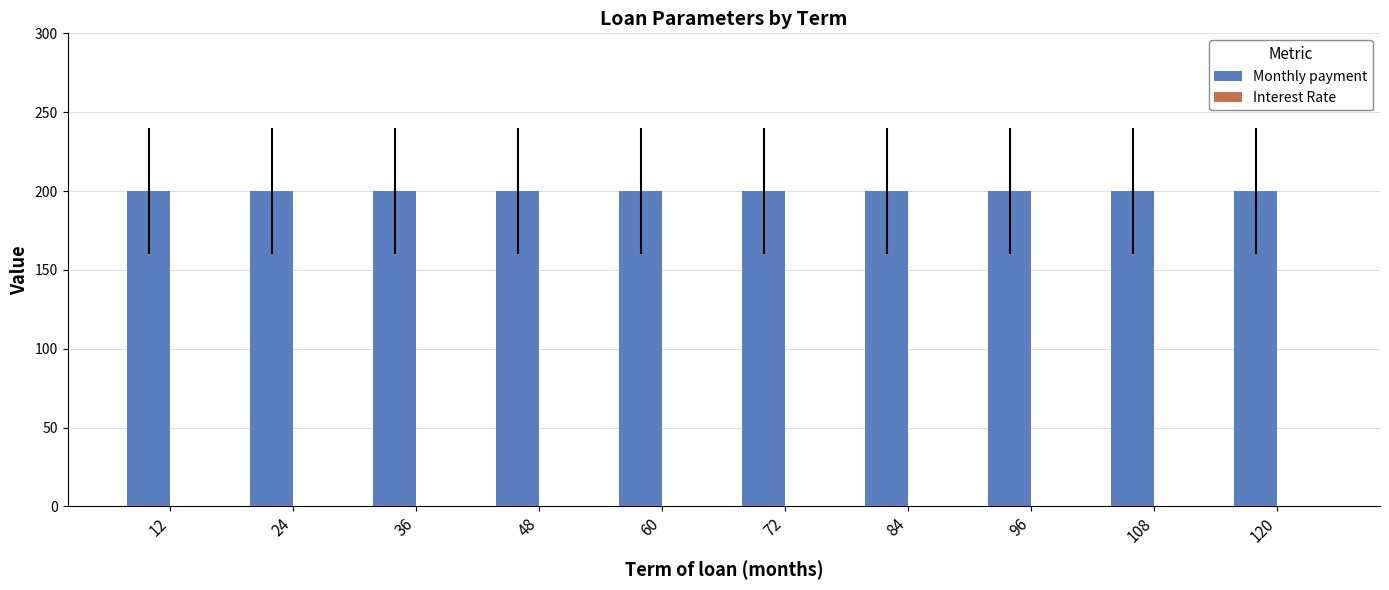

The Monthly payment series shows 200.0 at 120. True or false?

True